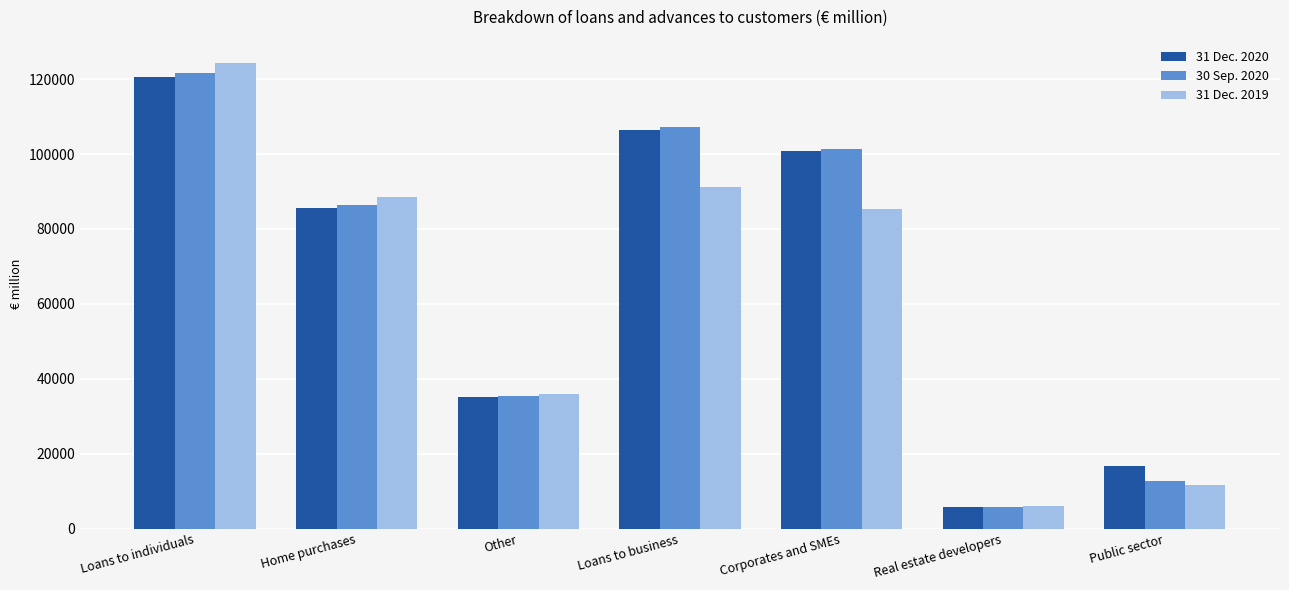

What is the sum of all 31 Dec. 2019 values?

443048.0